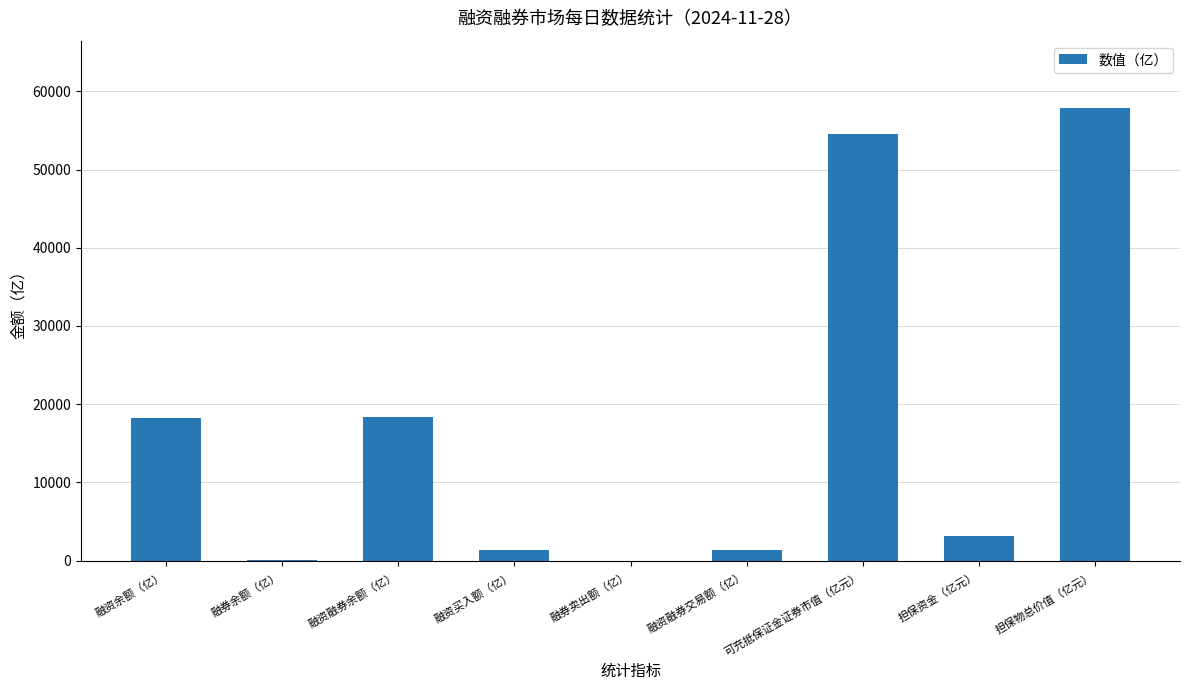

How many series are shown in this chart?

1